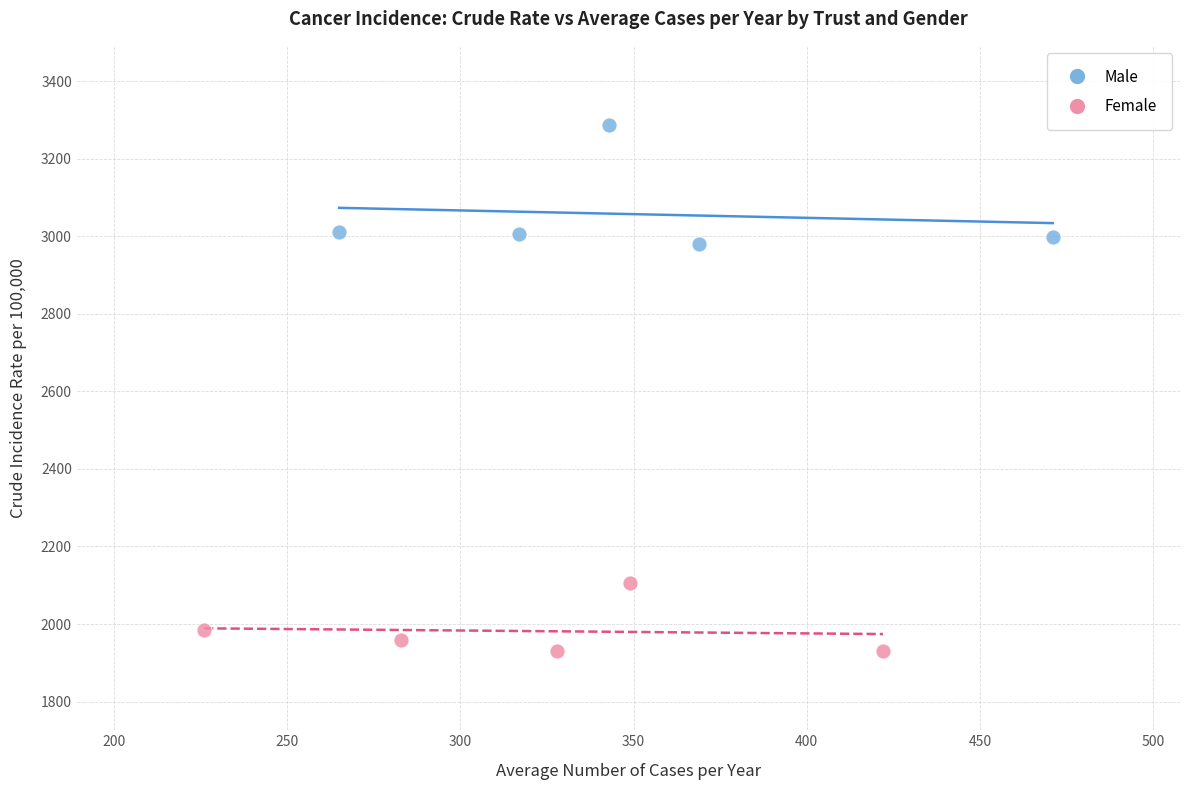

What are all the series names shown in the legend?

Male, Female